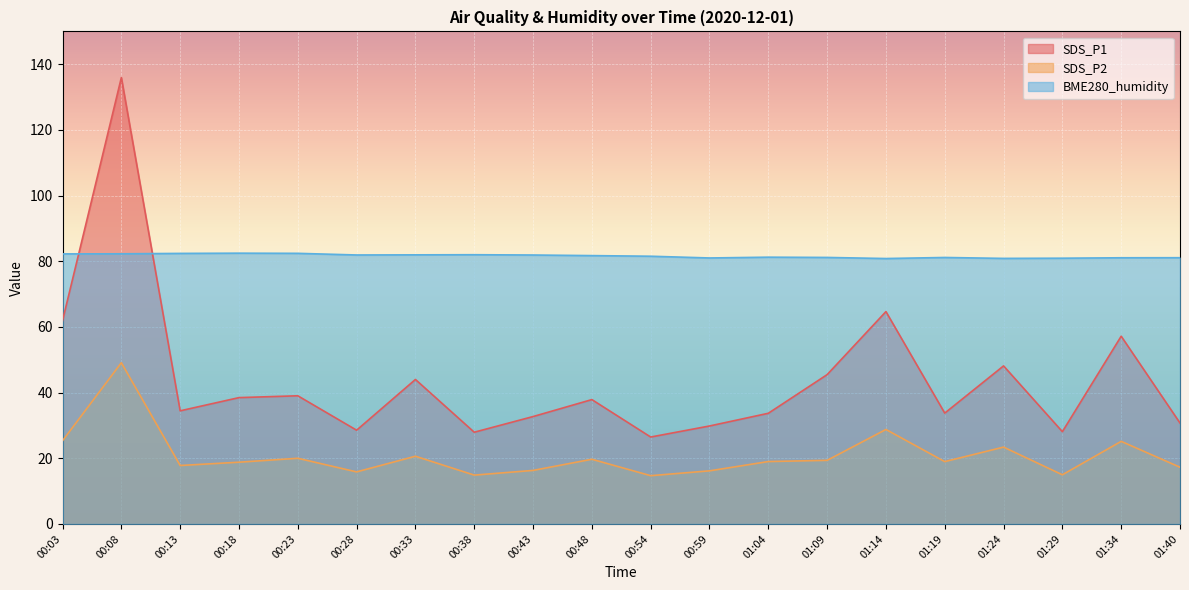

Between 00:43 and 00:59, which series saw the biggest shift?

SDS_P1